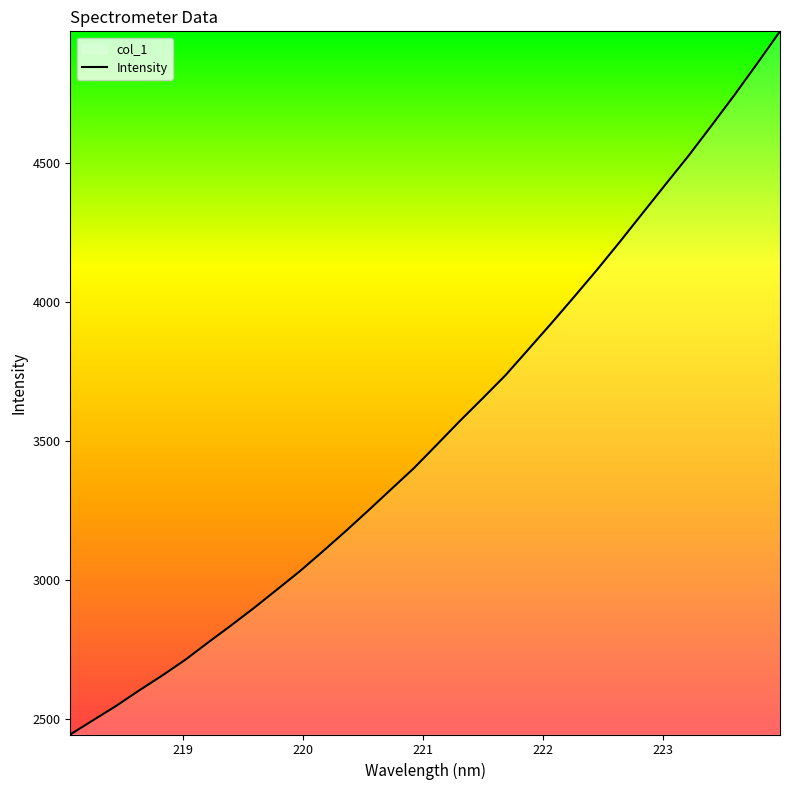

What is the maximum value shown in the chart?

4974.5